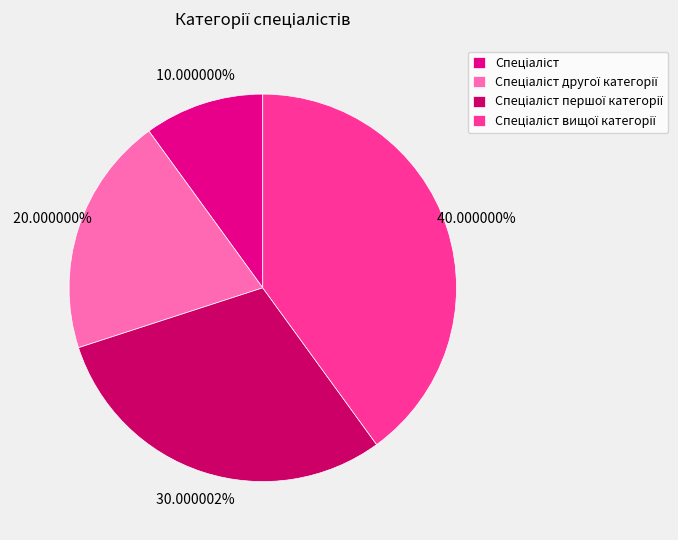

Does any single category account for the majority?

No